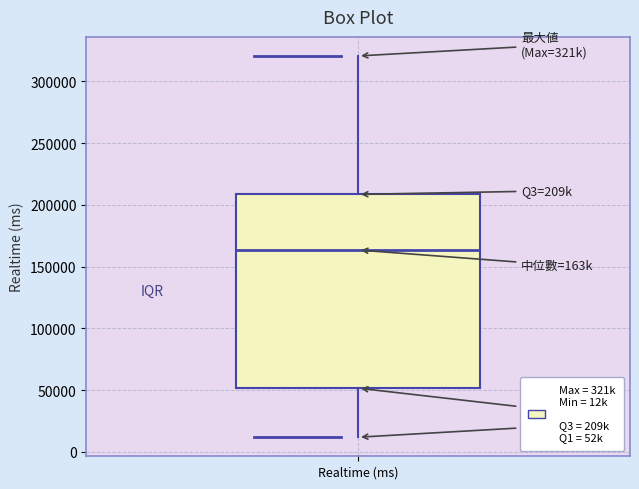

Where does the median line of the box for Realtime (ms) sit on the y-axis? The values are not printed on the chart, so give them approximately, as read against the axis.

165000